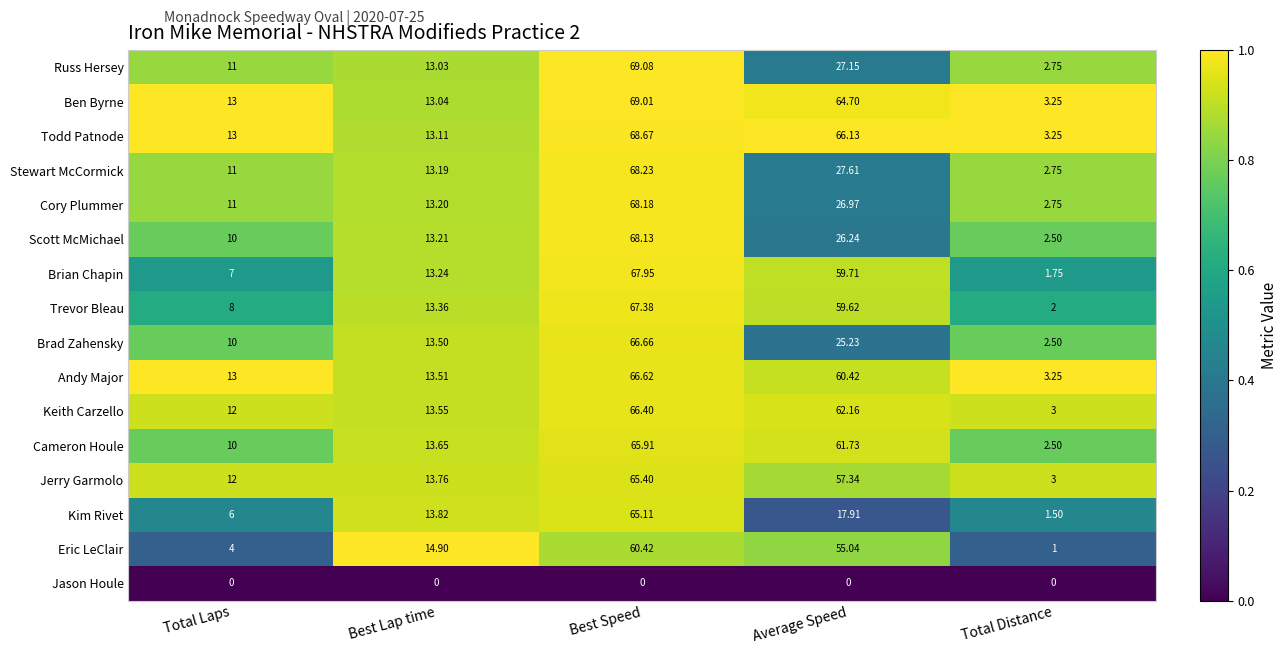

Rank the series by their maximum value, from lowest to highest.

Jason Houle, Eric LeClair, Kim Rivet, Jerry Garmolo, Cameron Houle, Keith Carzello, Andy Major, Brad Zahensky, Trevor Bleau, Brian Chapin, Scott McMichael, Cory Plummer, Stewart McCormick, Todd Patnode, Ben Byrne, Russ Hersey